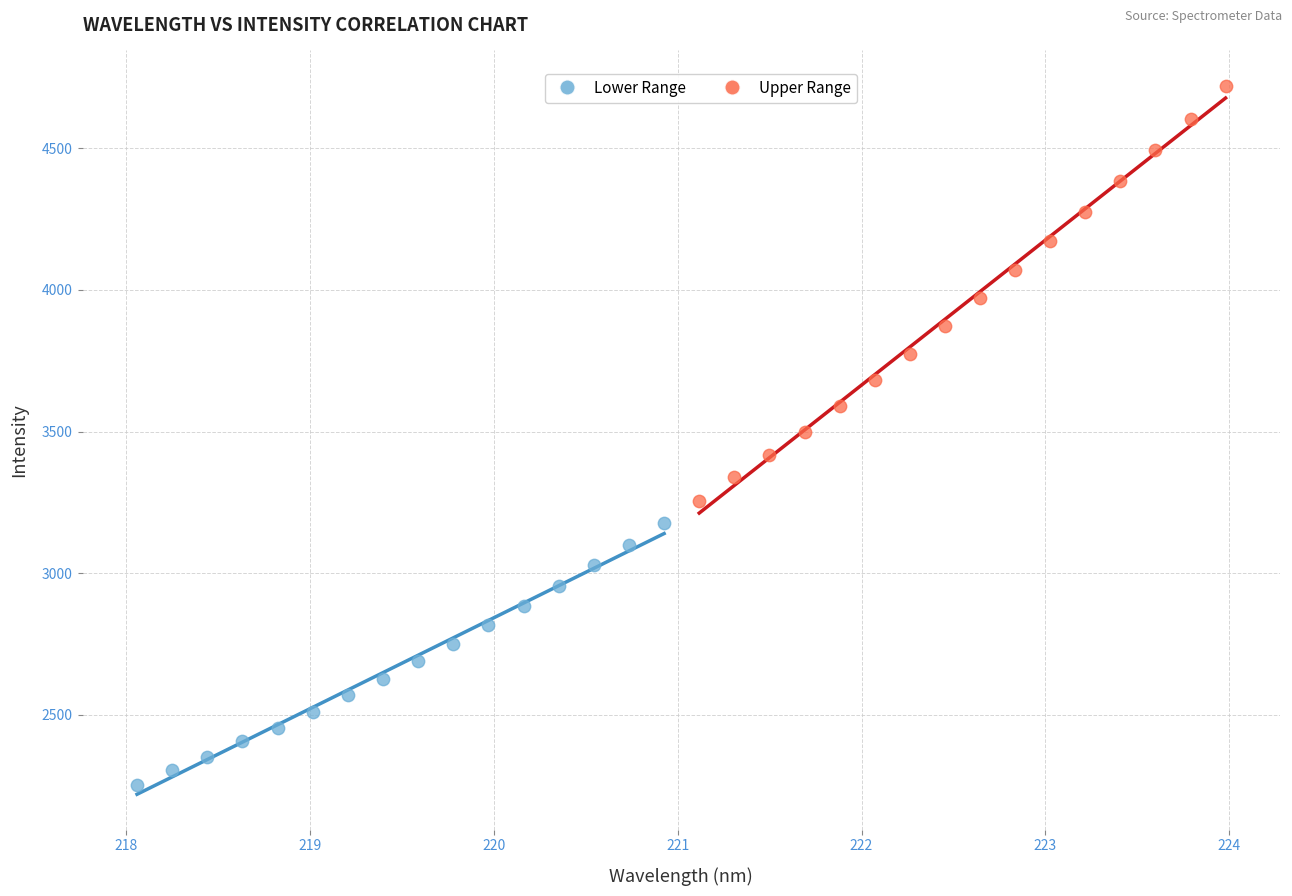

Which series reaches the maximum Y coordinate?

Upper Range